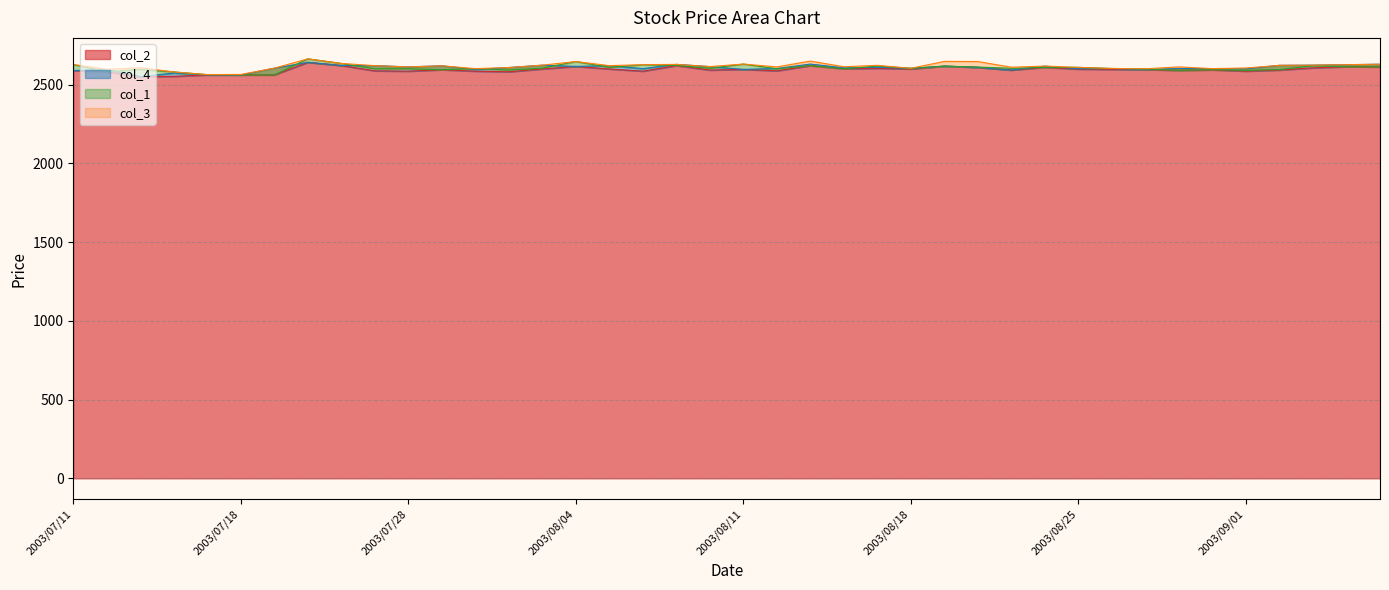

Between which two adjacent categories do col_4 and col_1 first intersect?

2003/07/11 and 2003/07/14